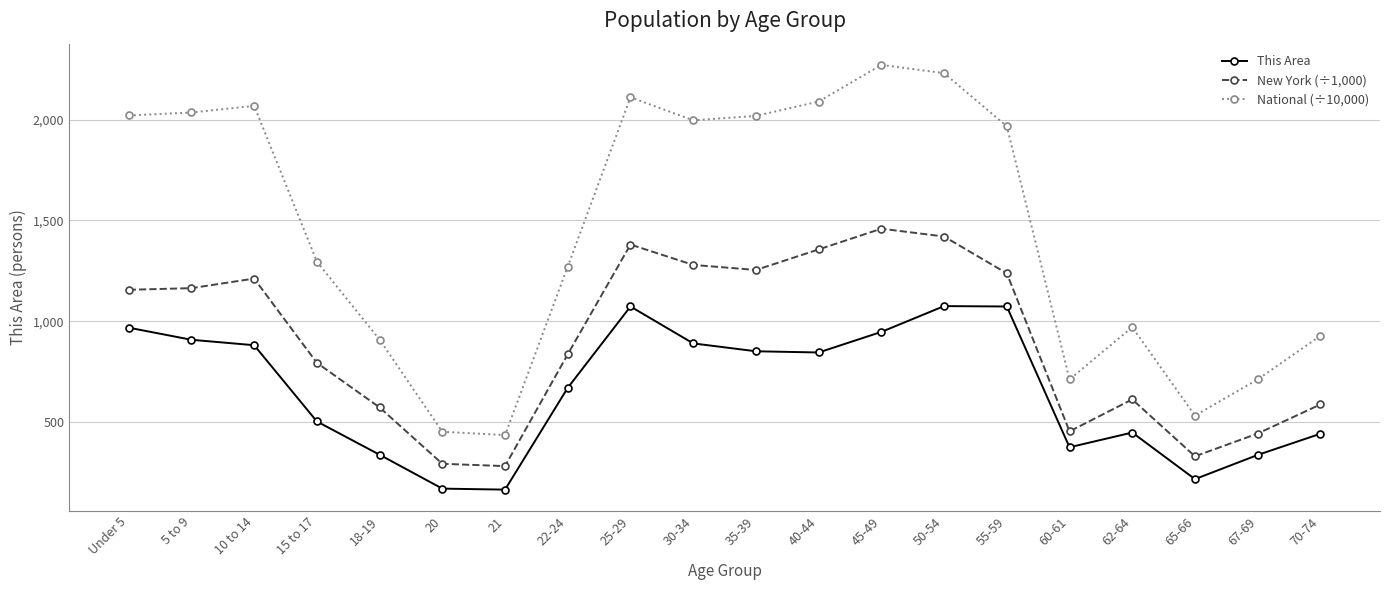

At 35-39, list the series in order from largest to smallest.

National (÷10,000), New York (÷1,000), This Area